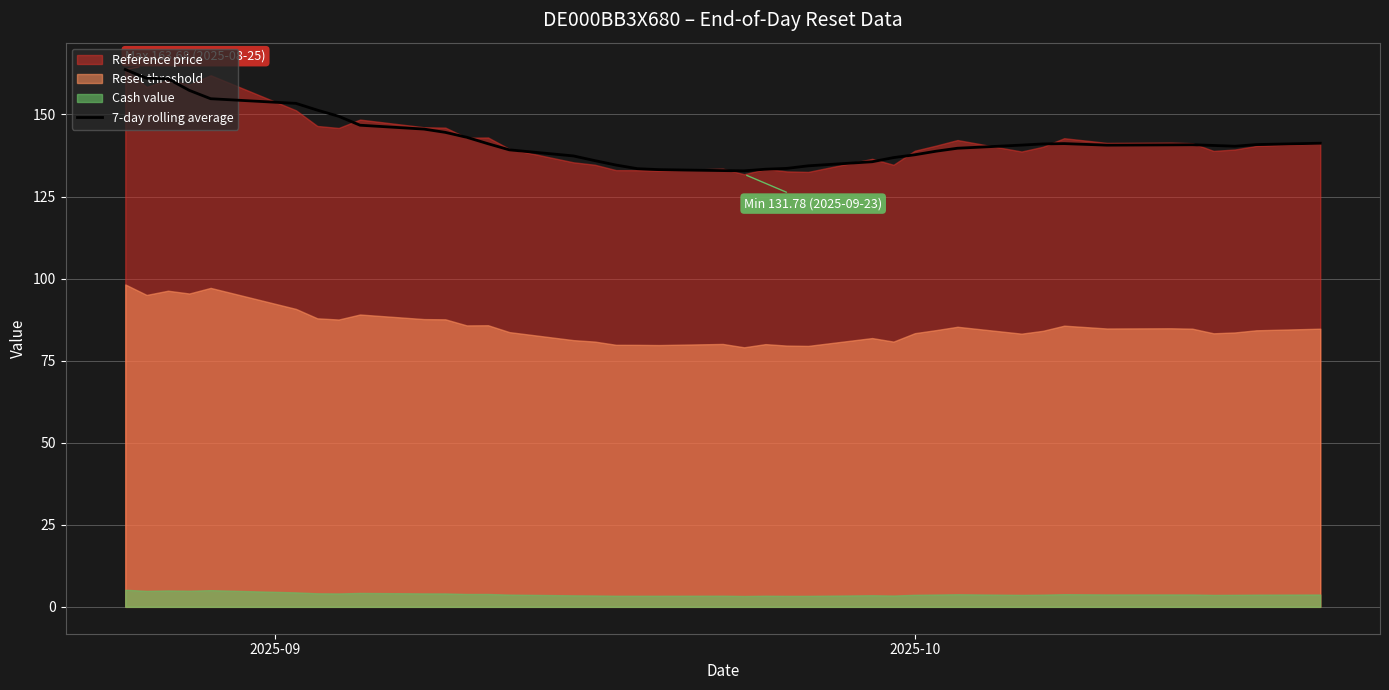

What is the difference between the maximum and minimum values?

30.9